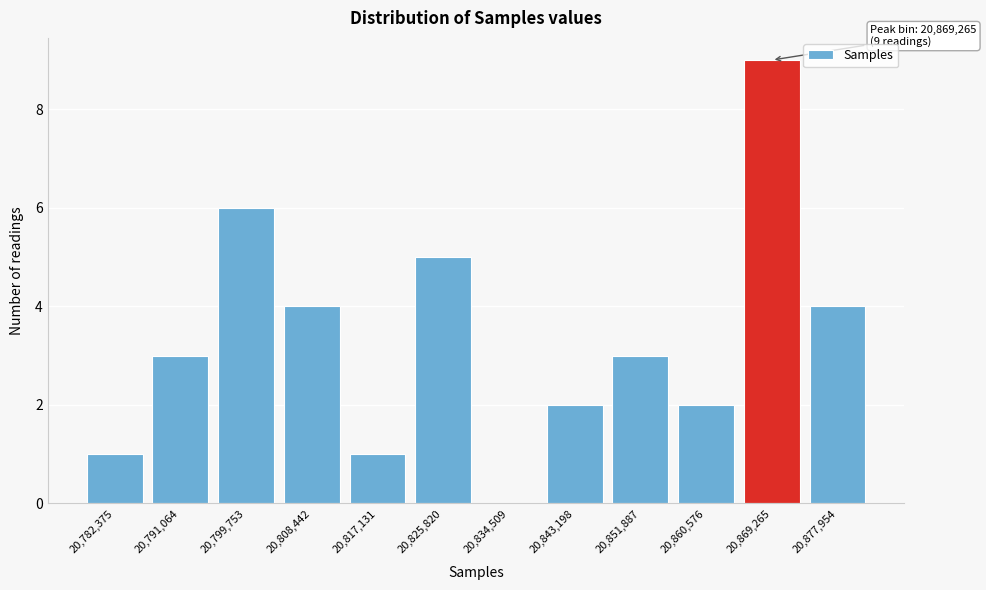

Reading left to right, what are all the values shown in this chart?

20,782,375=1	20,791,064=3	20,799,753=6	20,808,442=4	20,817,131=1	20,825,820=5	20,834,509=0	20,843,198=2	20,851,887=3	20,860,576=2	20,869,265=9	20,877,954=4